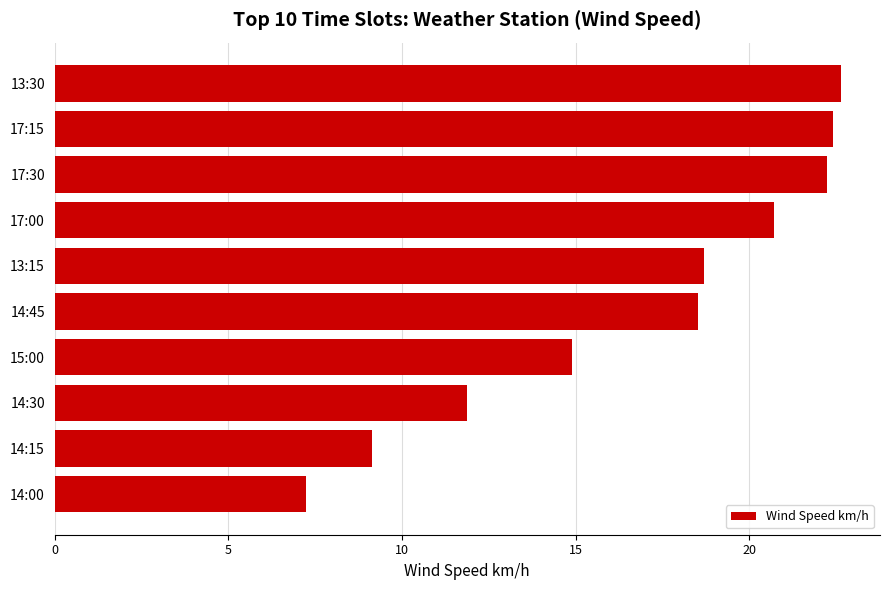

What is the average value?

16.8